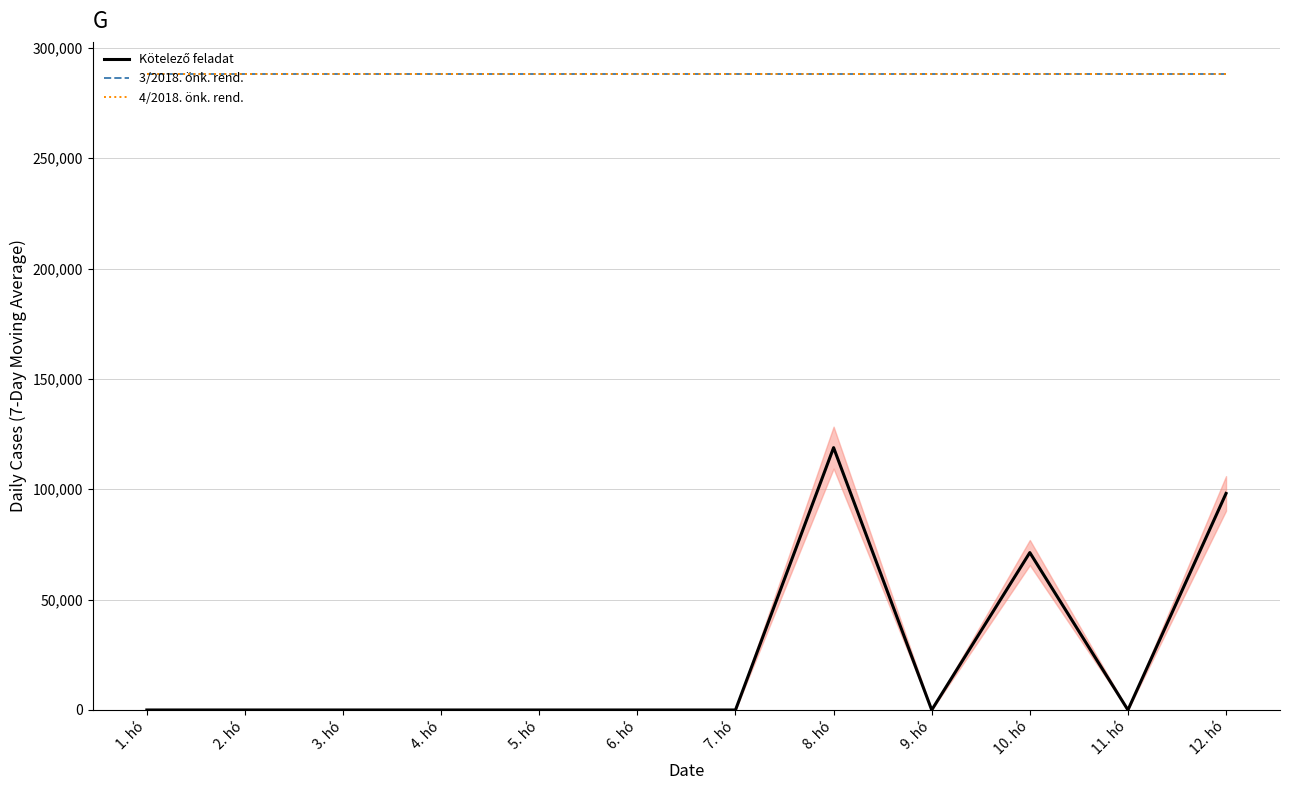

At which category is the sum across all series the highest?

8. hó